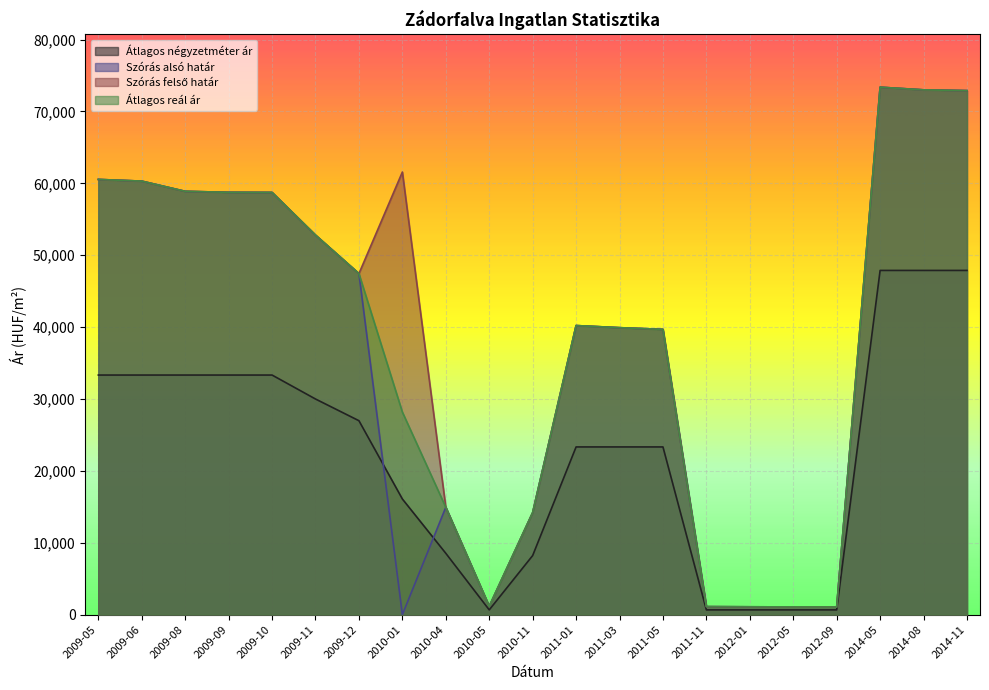

Reading right to left, list all the values displayed in this chart.

Átlagos négyzetméter ár: 47887	47887	47887	666	666	666	666	23333	23333	23333	8222	666	8536	16092	26981	30000	33333	33333	33333	33333	33333
Szórás alsó határ: 72899	73008	73377	1066	1080	1094	1116	39688	39922	40217	14200	1164	14937	0	47447	52802	58736	58754	58890	60311	60546
Szórás felső határ: 72899	73008	73377	1066	1080	1094	1116	39688	39922	40217	14200	1164	14937	61574	47447	52802	58736	58754	58890	60311	60546
Átlagos reál ár: 72899	73008	73377	1066	1080	1094	1116	39688	39922	40217	14200	1164	14937	28184	47447	52802	58736	58754	58890	60311	60546